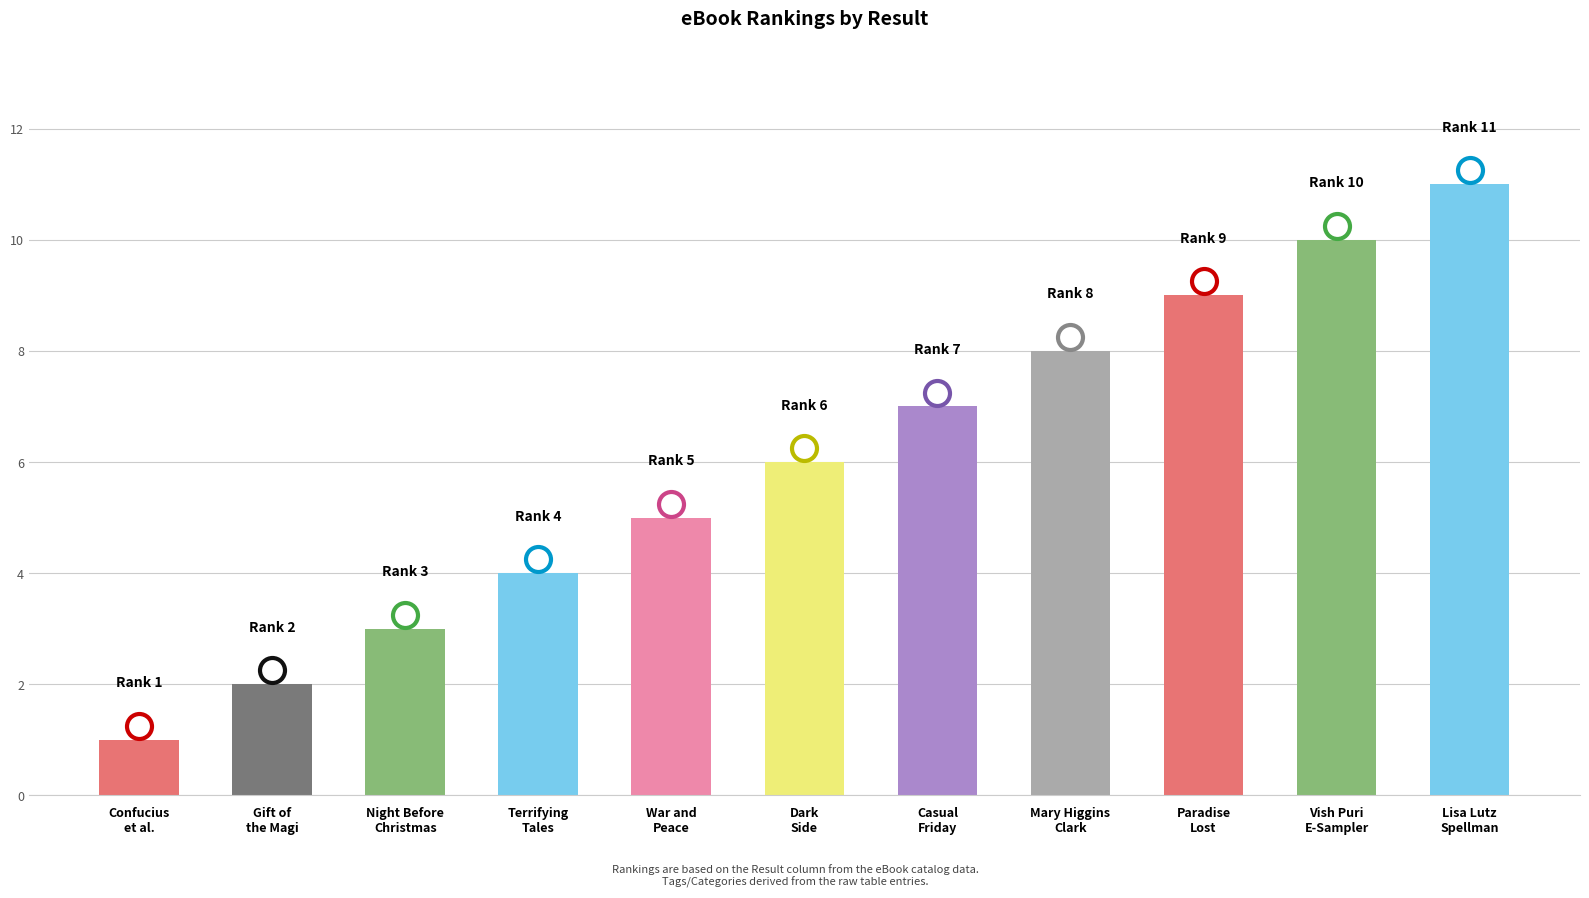

True or false: the data shows 10 at Dark
Side.

False